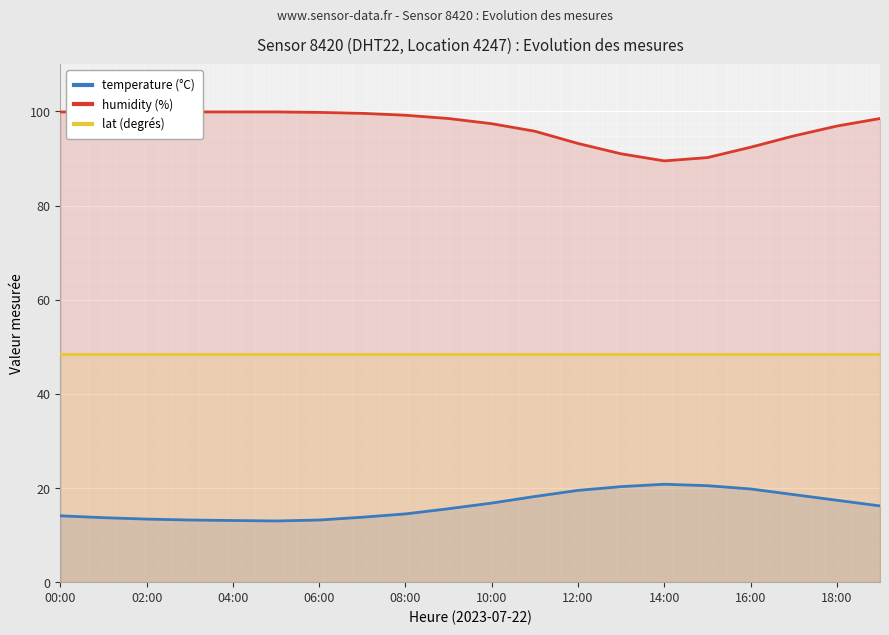

At how many categories does at least one series exceed 47?

20